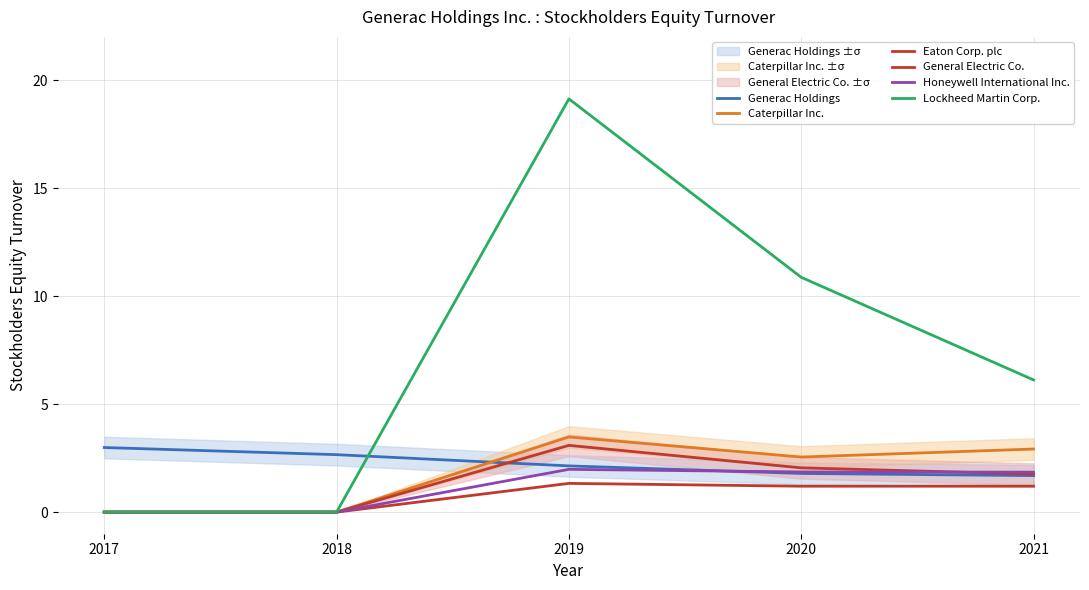

At which category is the sum across all series the highest?

2019